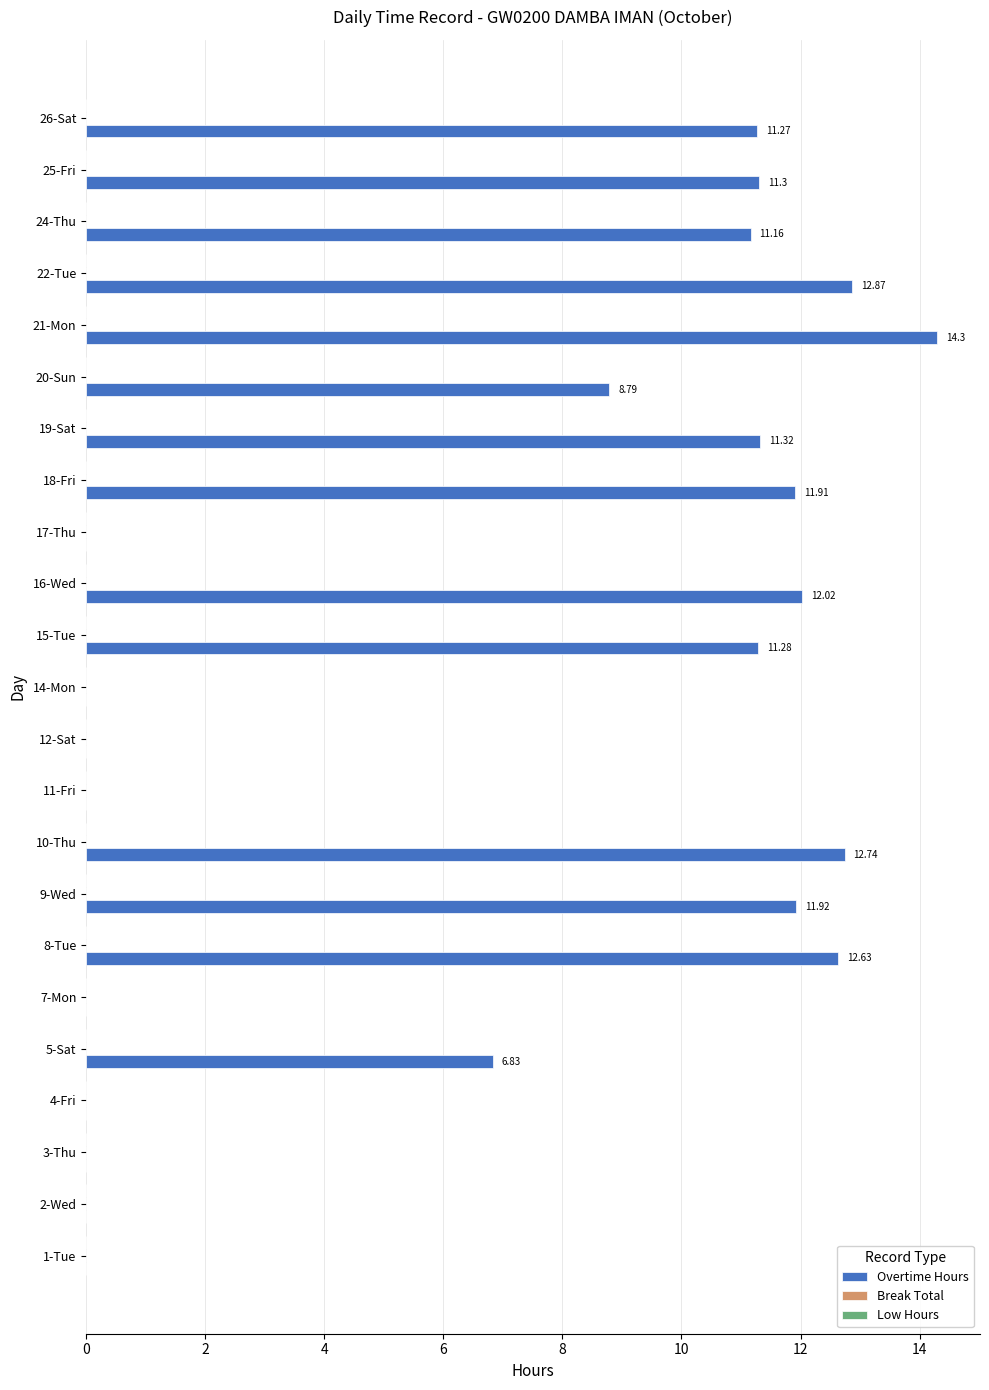

Does the chart contain stacked bars?

No